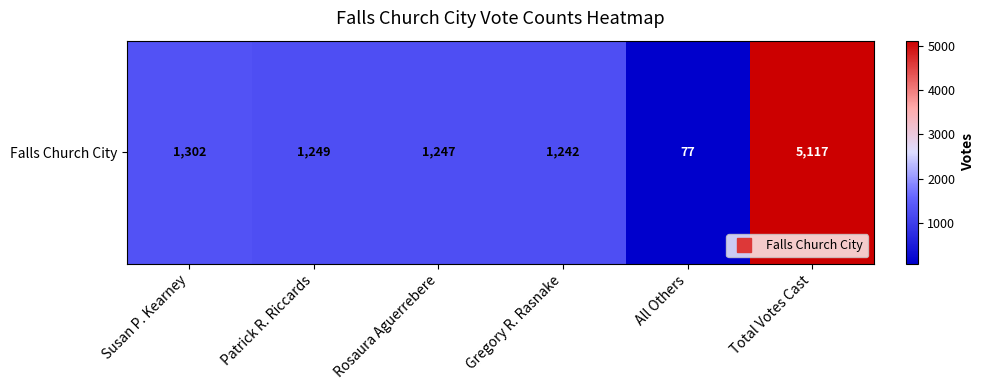

Reading left to right, extract all data points from this chart.

Susan P. Kearney=1302	Patrick R. Riccards=1249	Rosaura Aguerrebere=1247	Gregory R. Rasnake=1242	All Others=77	Total Votes Cast=5117